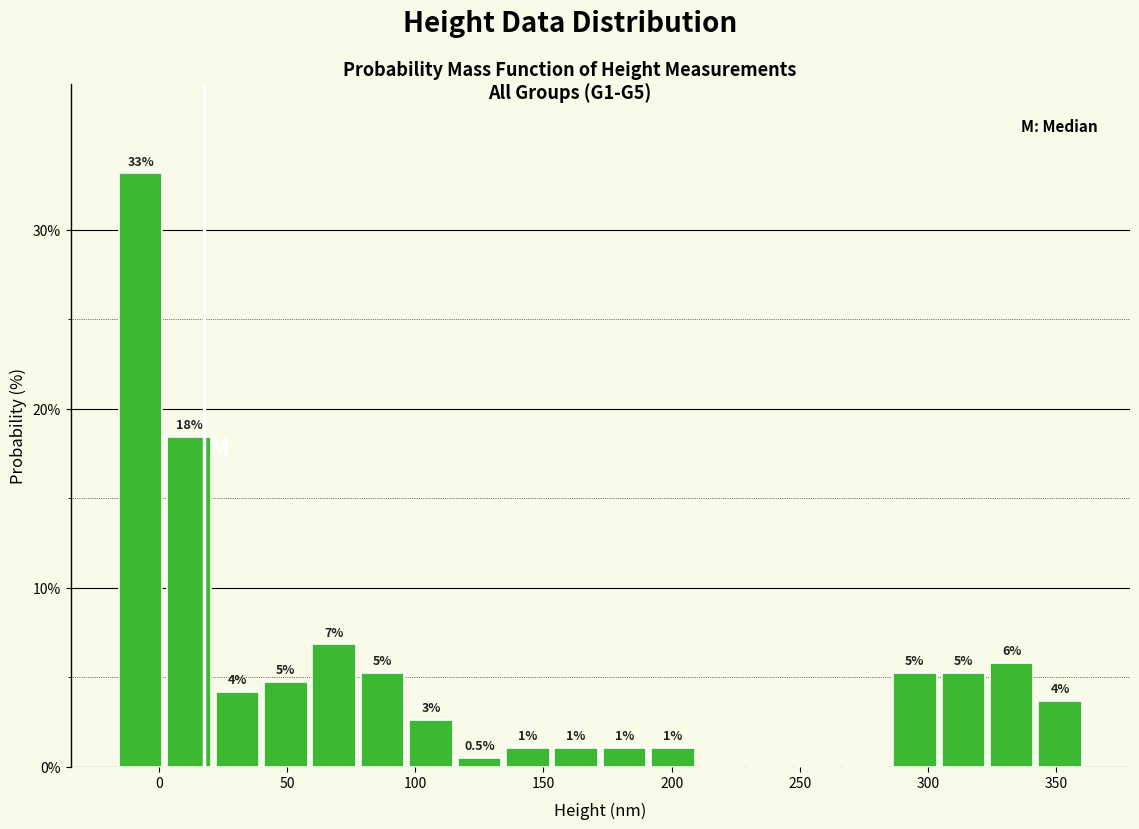

Read against the x-axis, roughly where is the centre of the tallest bar?

-5